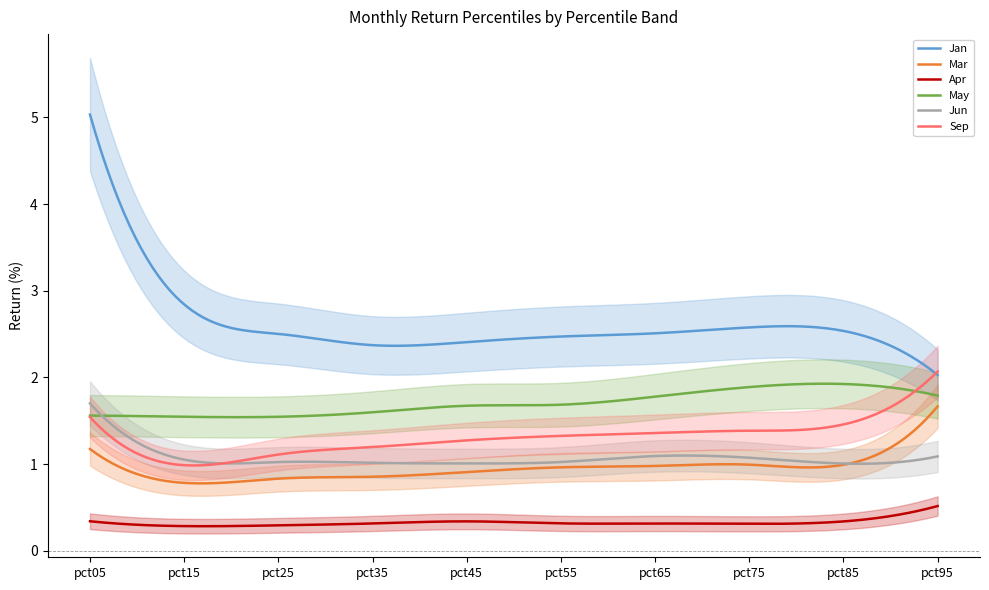

Is it true that Sep equals 1.4 at pct65?

True